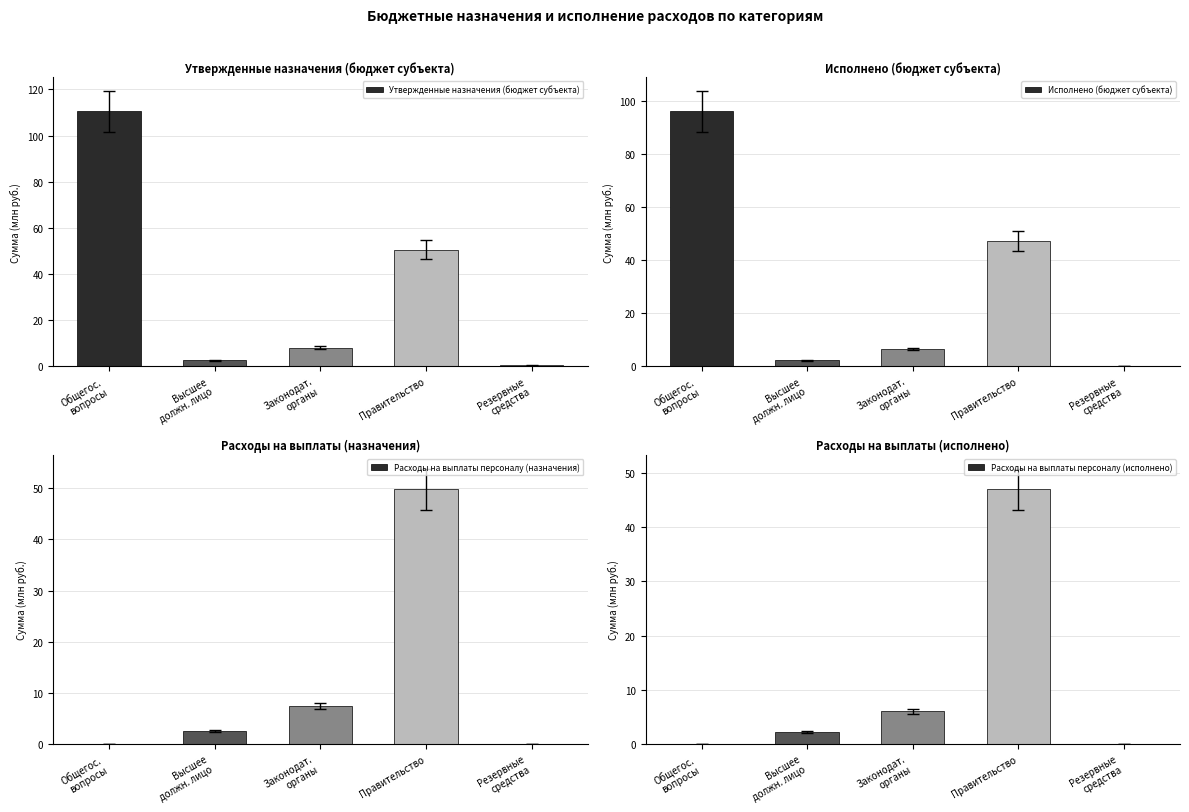

What is the label of the 2nd bar from the left?

Высшее
должн. лицо